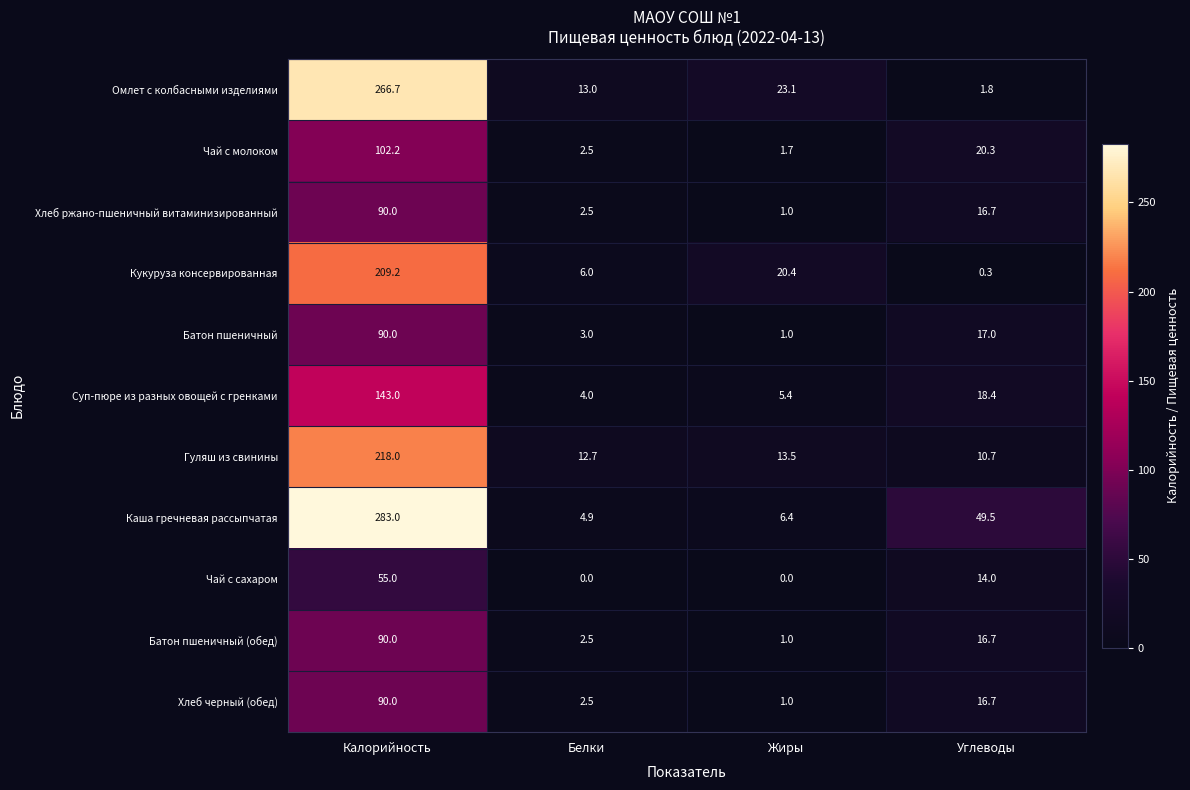

How many values in Чай с сахаром are above zero?

2